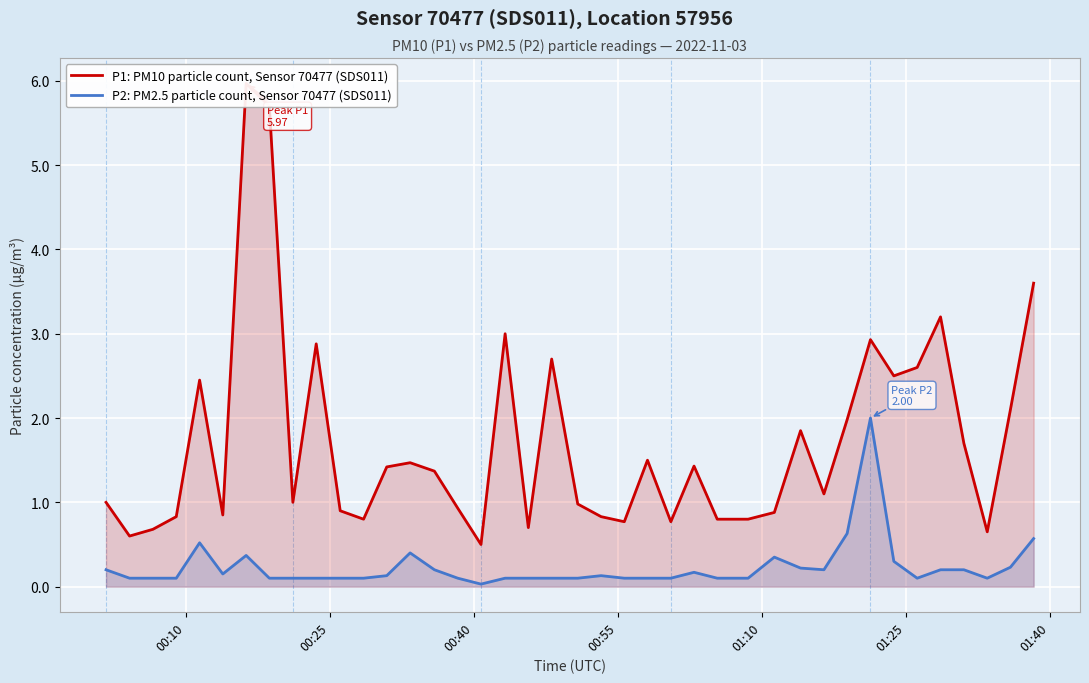

True or false: P2: PM2.5 particle count, Sensor 70477 (SDS011) and P1: PM10 particle count, Sensor 70477 (SDS011) cross at least once.

False